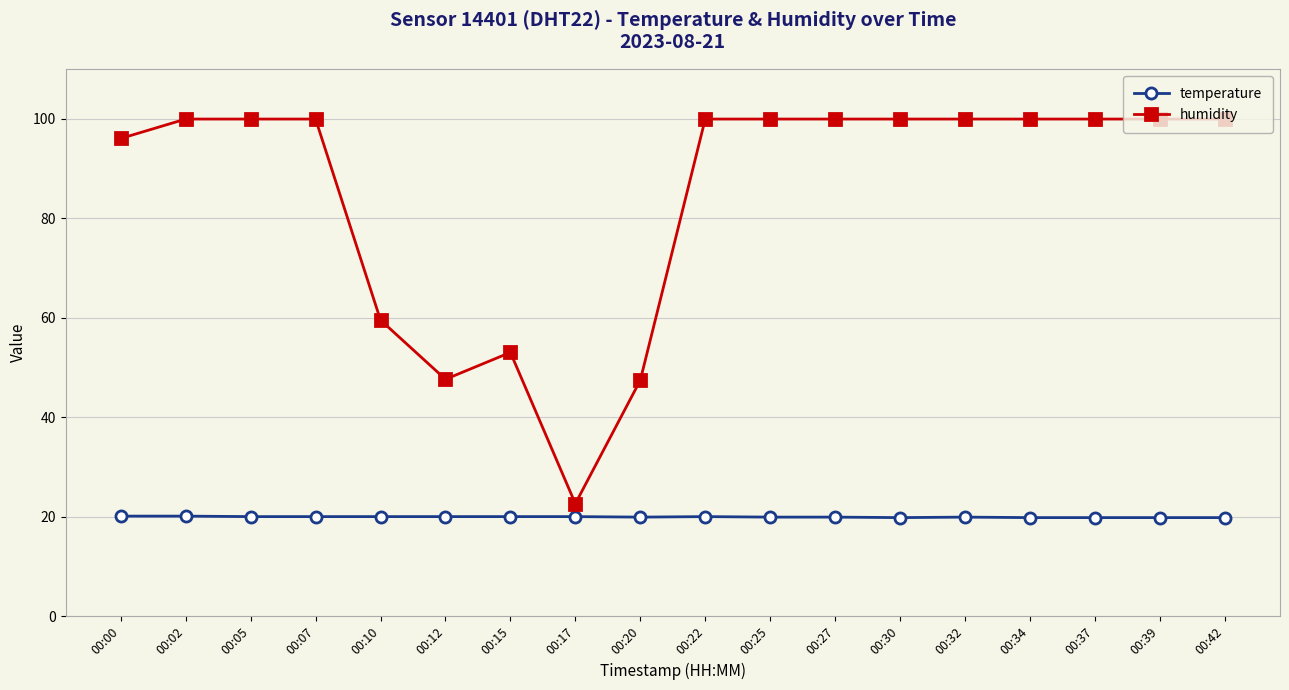

What are all the series names shown in the legend?

temperature, humidity